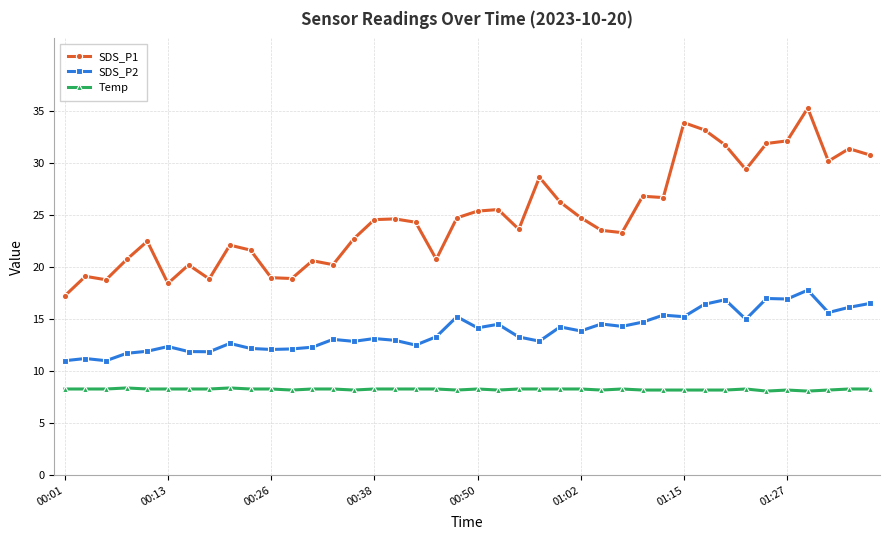

Which series has the largest total across all categories?

SDS_P1